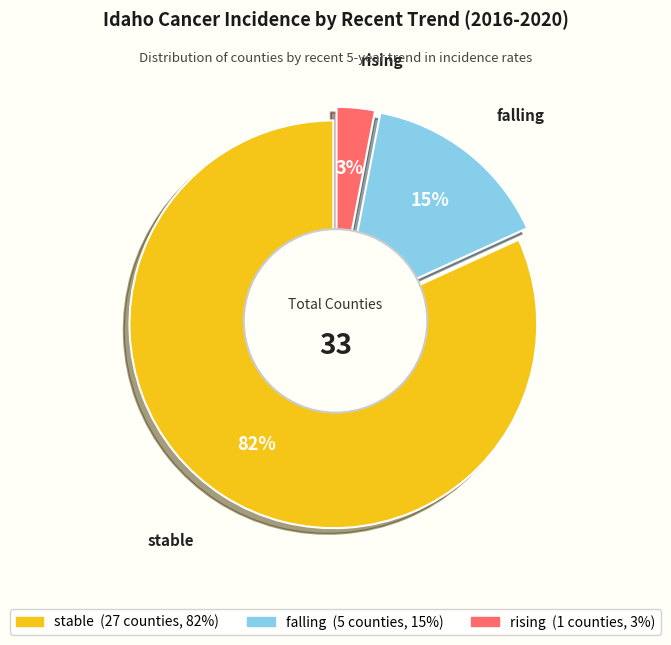

To the nearest percent, what is the difference between the largest and smallest slice percentages?

79%